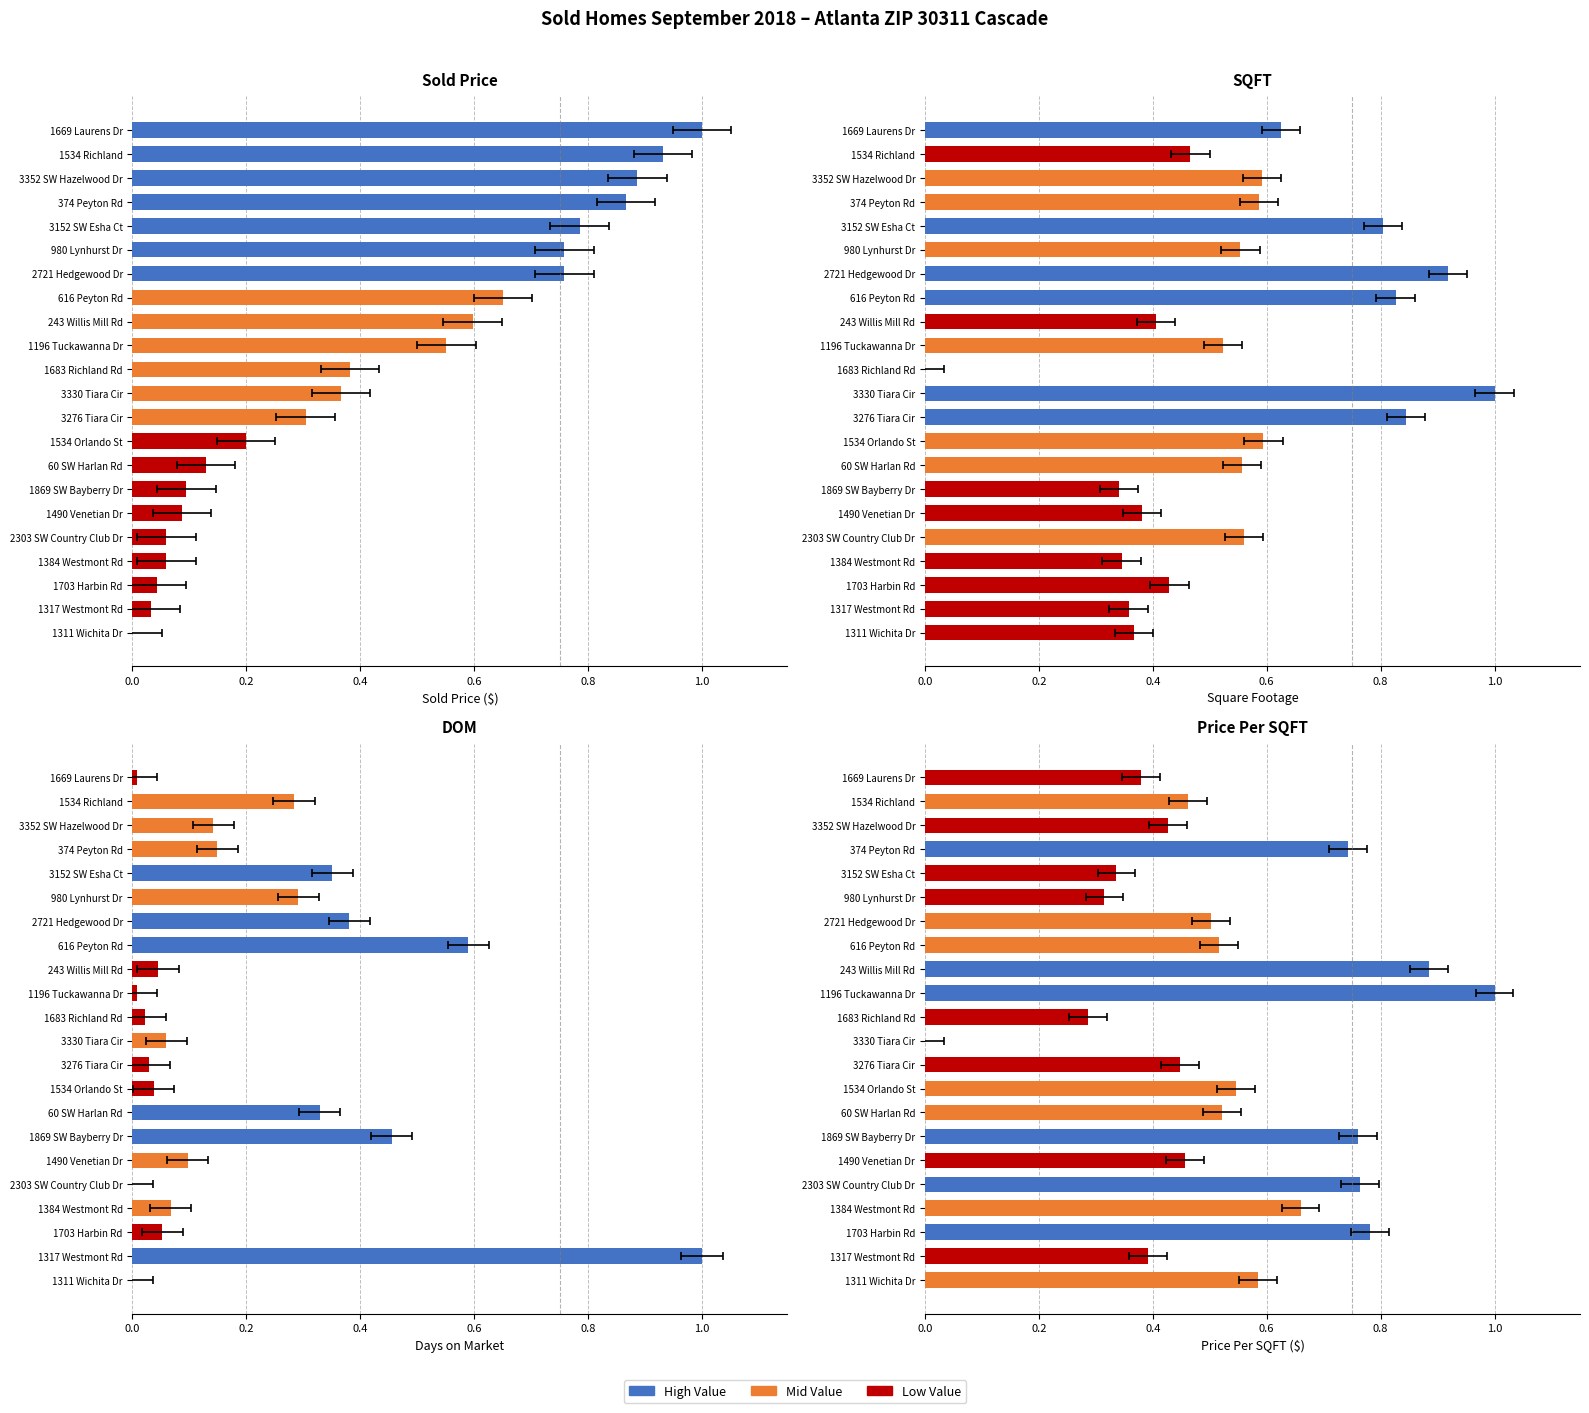

Is the value of SQFT at 60 SW Harlan Rd greater than the value of Price Per SQFT at 1669 Laurens Dr?

Yes